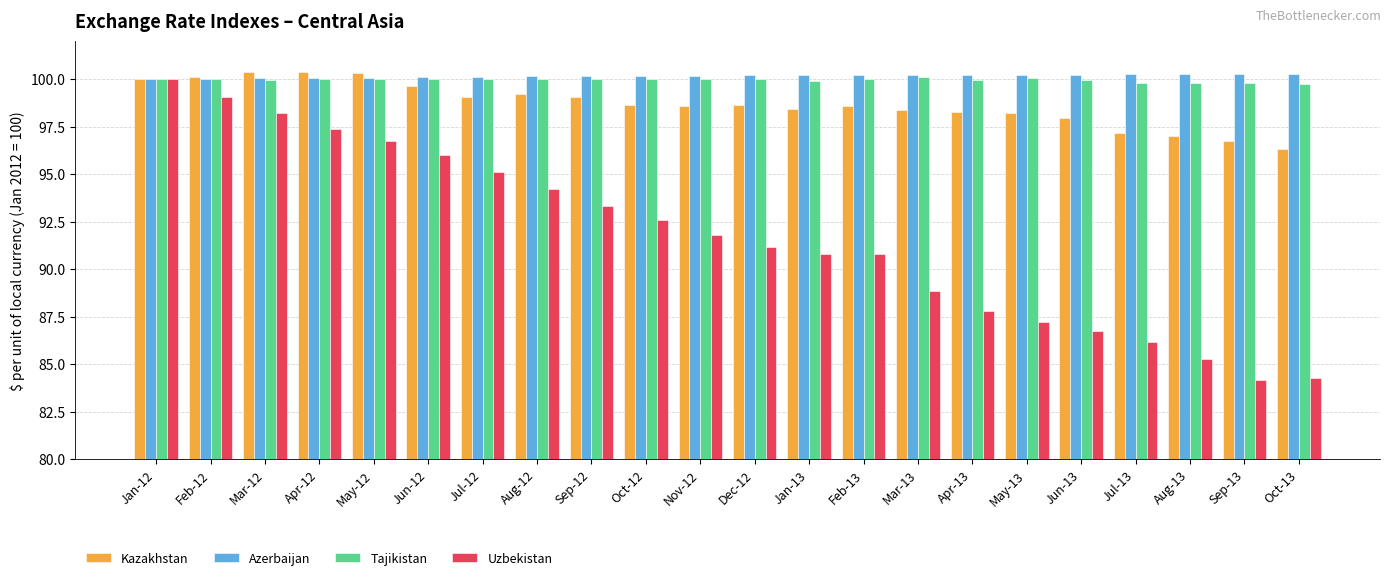

What is the smallest value displayed?

84.2